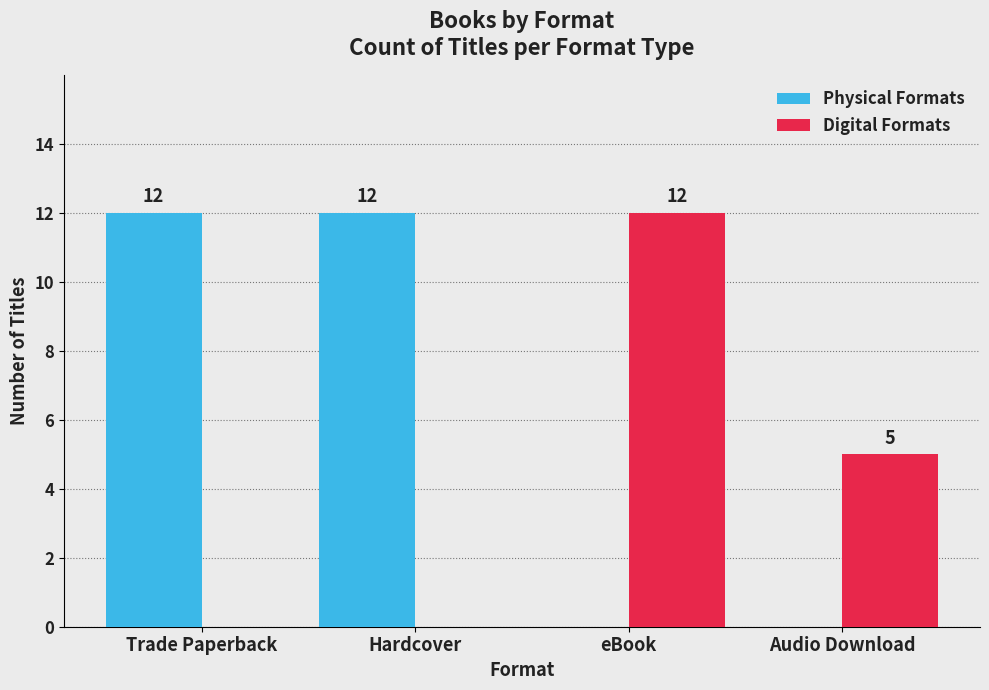

The value of Physical Formats at Trade Paperback is 12. True or false?

True